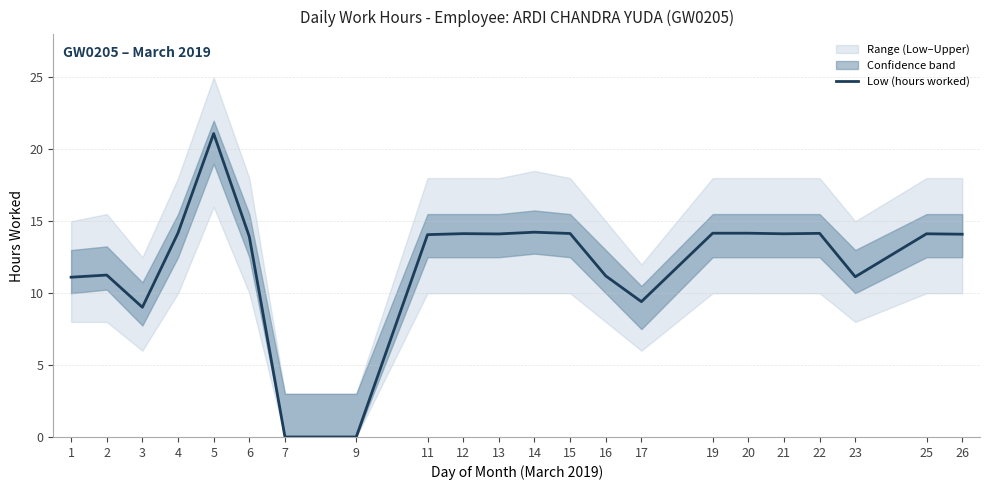

True or false: the data shows 14.1 at 21.

True